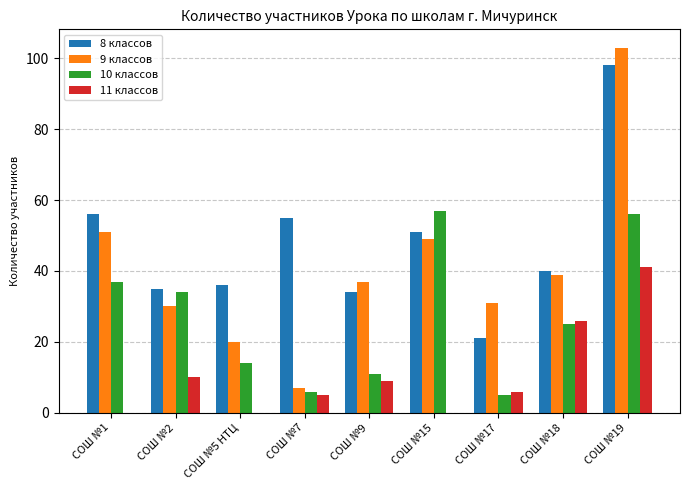

Is the value of 11 классов at СОШ №1 greater than the value of 10 классов at СОШ №7?

No